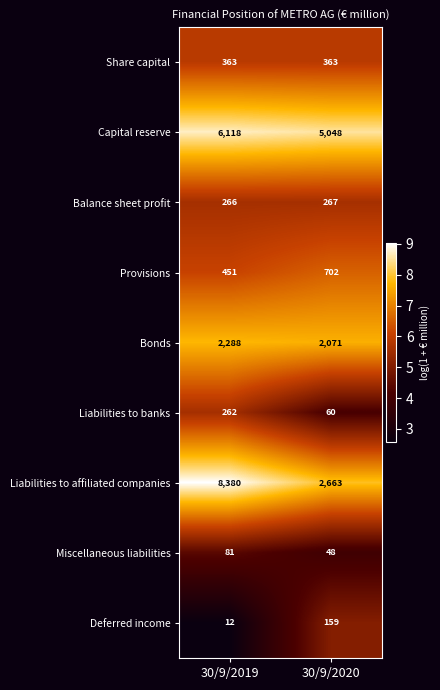

Reading left to right, list all the values displayed in this chart.

Share capital: 363	363
Capital reserve: 6118	5048
Balance sheet profit: 266	267
Provisions: 451	702
Bonds: 2288	2071
Liabilities to banks: 262	60
Liabilities to affiliated companies: 8380	2663
Miscellaneous liabilities: 81	48
Deferred income: 12	159